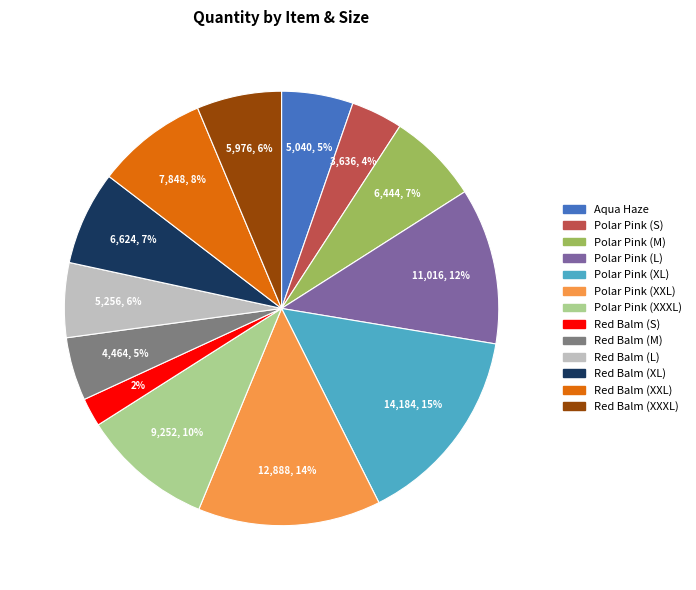

Count the number of slices in the pie.

13